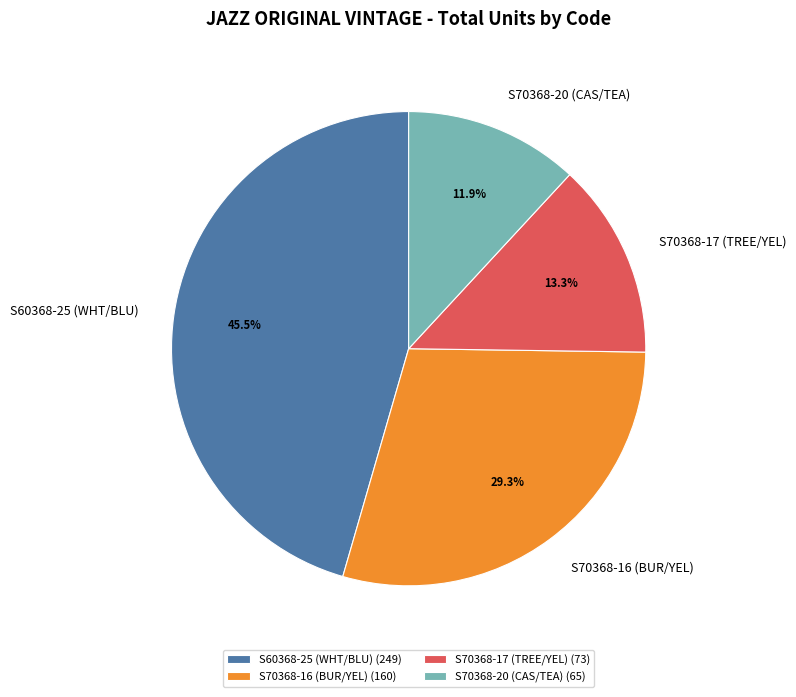

Which slice is the largest?

S60368-25 (WHT/BLU)